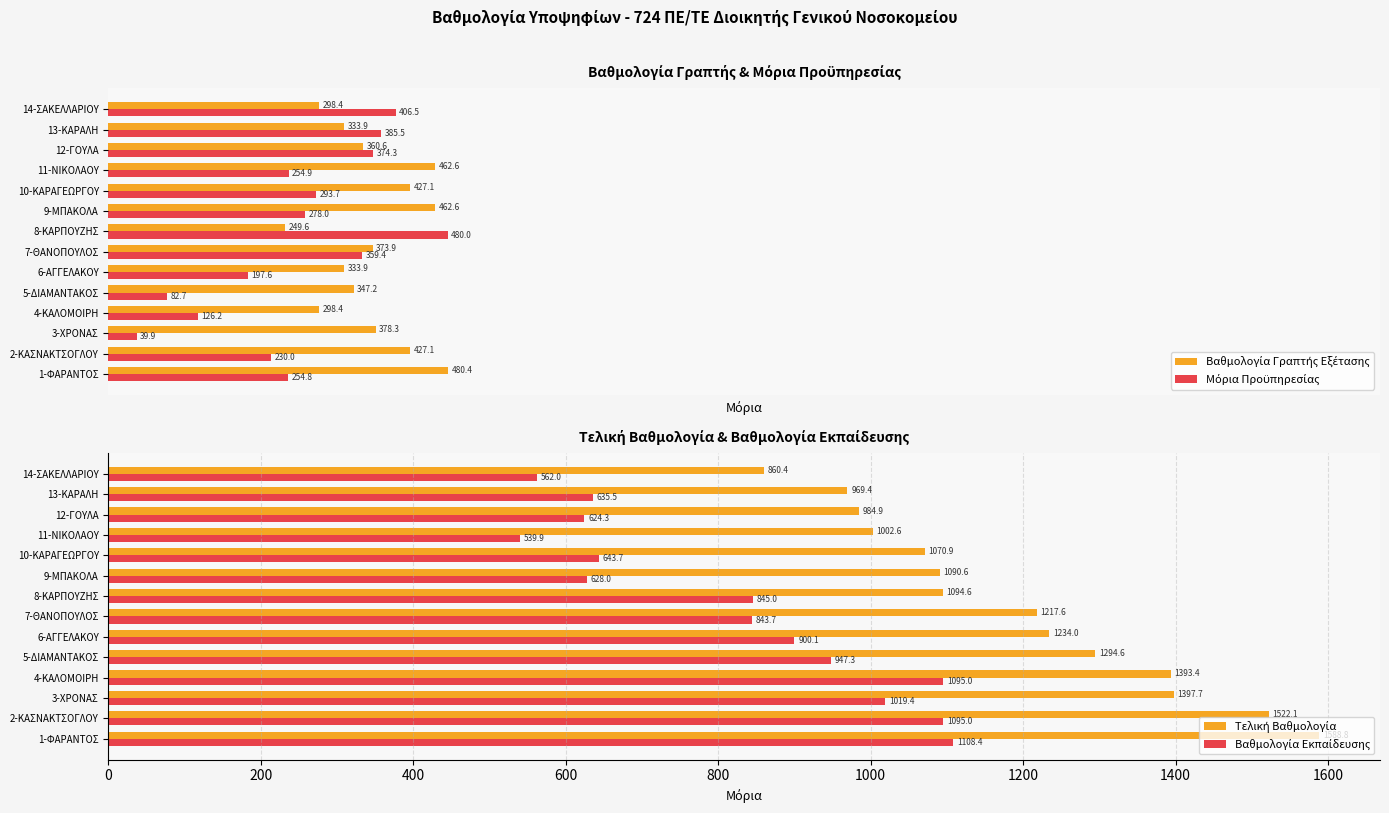

Read the Τελική Βαθμολογία value at 7-ΘΑΝΟΠΟΥΛΟΣ.

1217.6